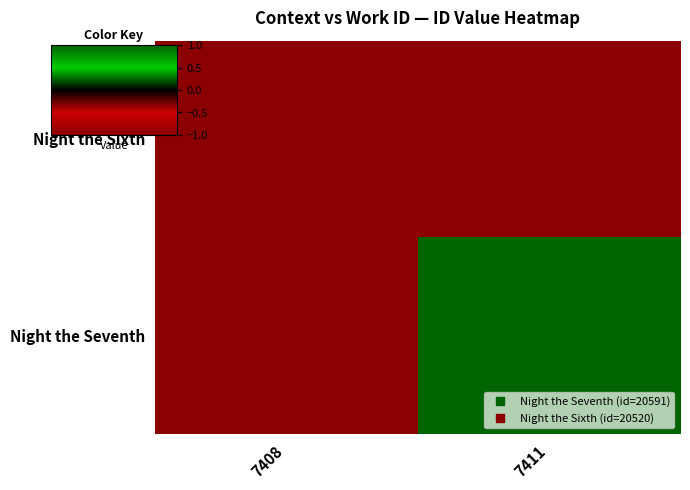

Reading left to right, transcribe all the data shown in this chart.

Night the Sixth: 7408=-1	7411=-1
Night the Seventh: 7408=-1	7411=1